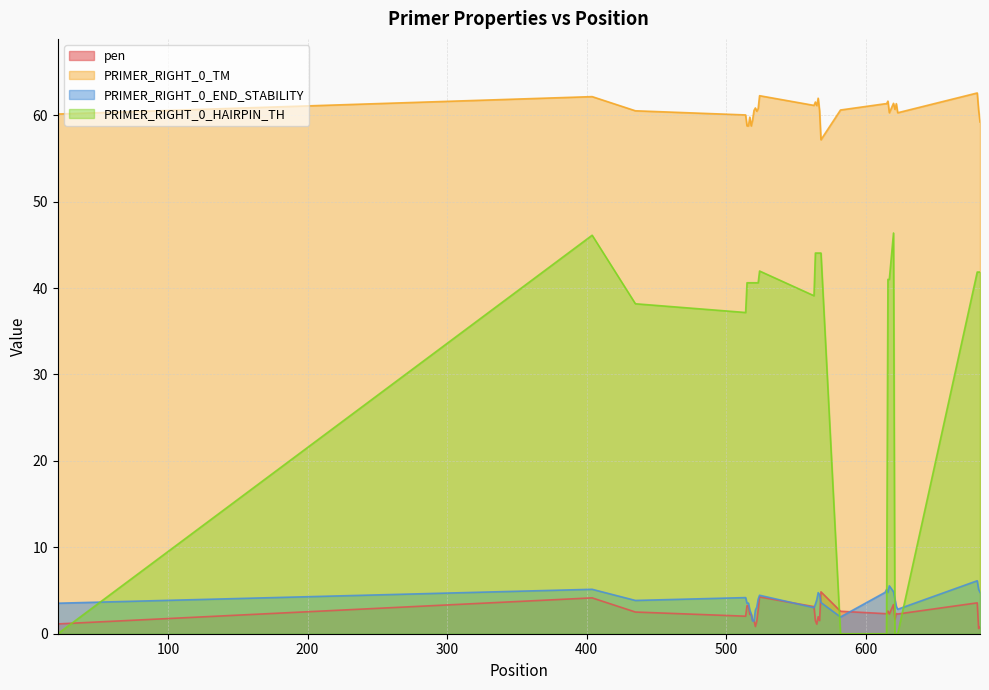

Rank the series at 521 from highest to lowest value.

PRIMER_RIGHT_0_TM, PRIMER_RIGHT_0_HAIRPIN_TH, PRIMER_RIGHT_0_END_STABILITY, pen